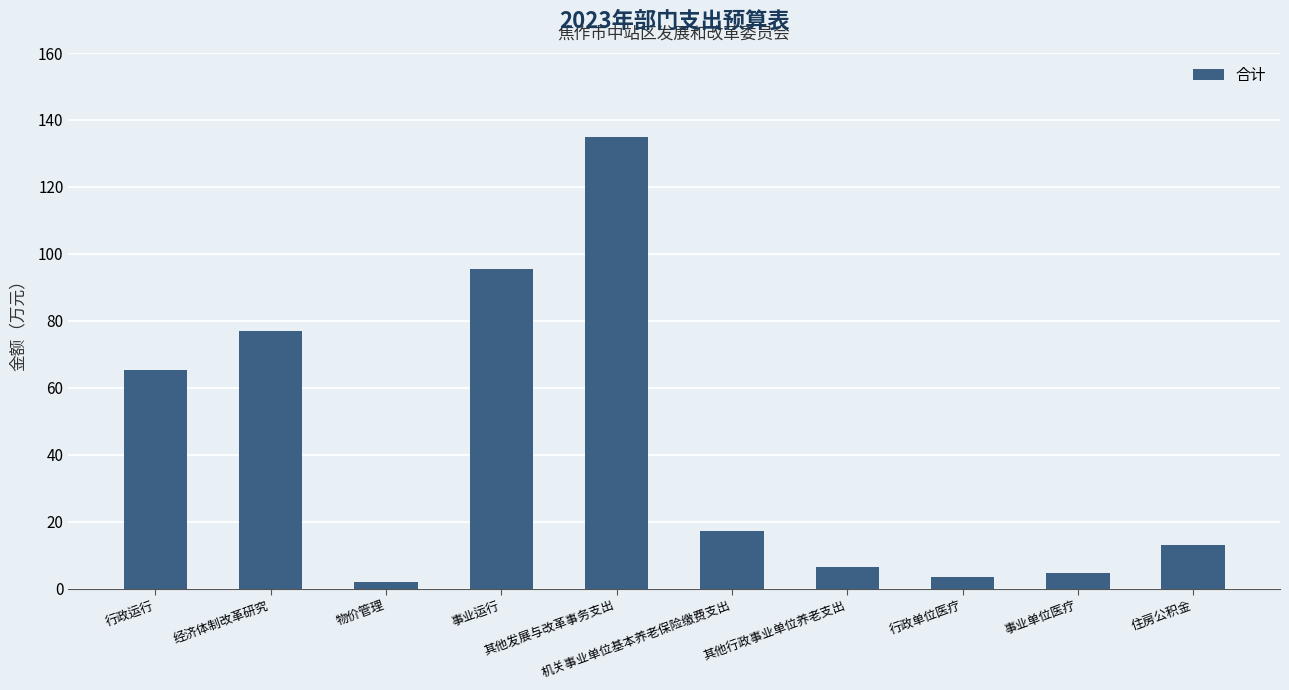

What is the greatest value displayed?

135.0